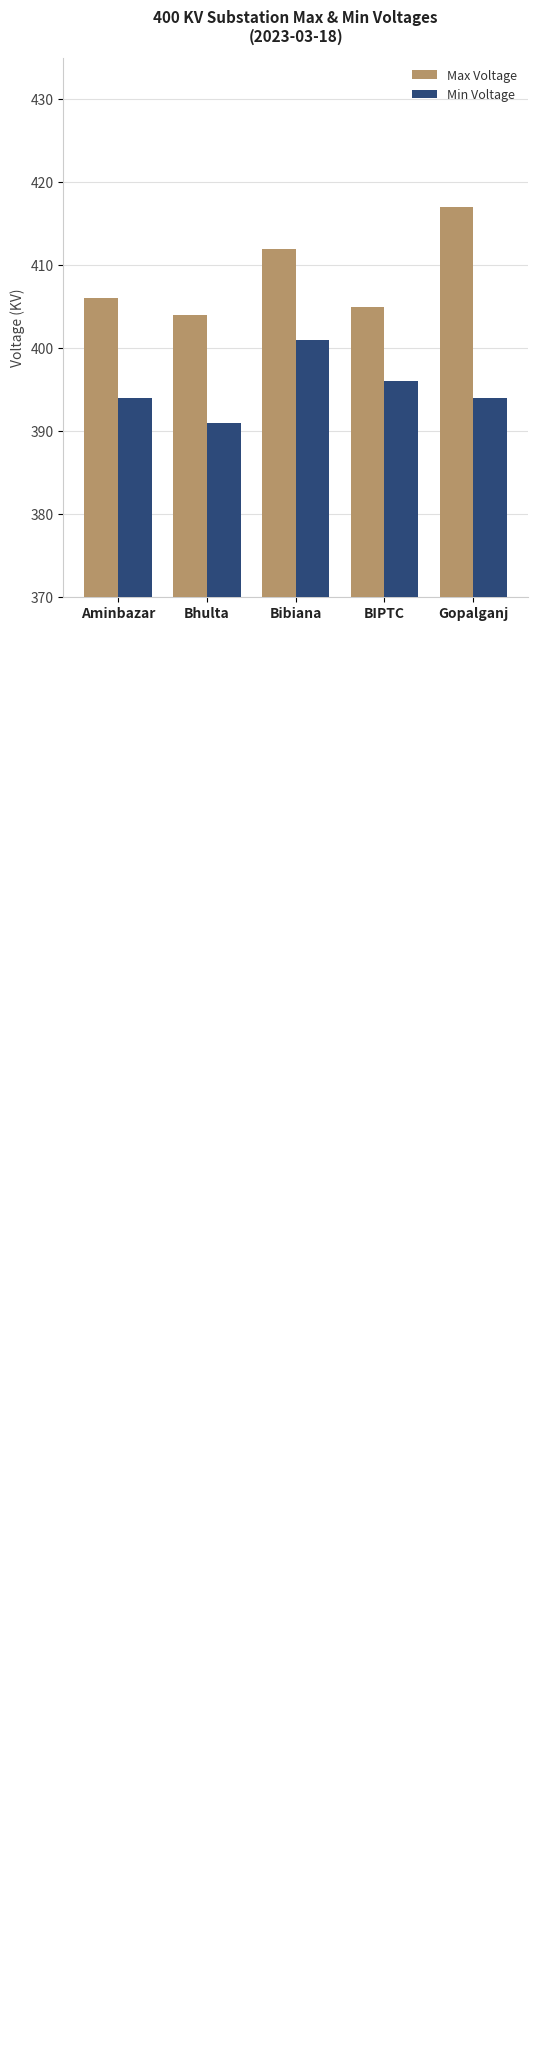

How many data points does each series have?

5